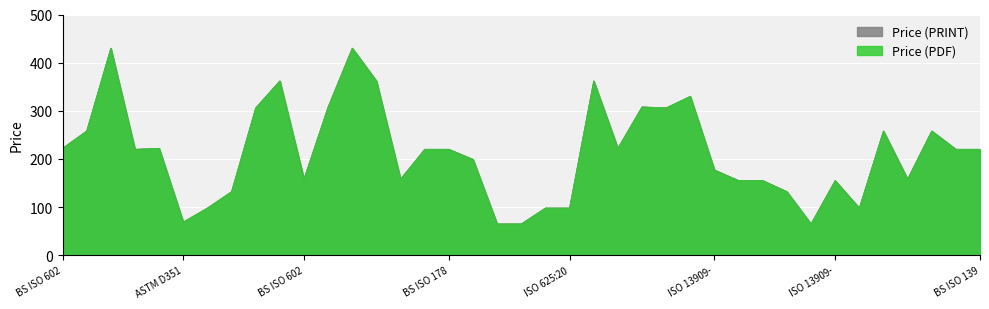

How many interior local valleys does the Price (PRINT) series have?

9